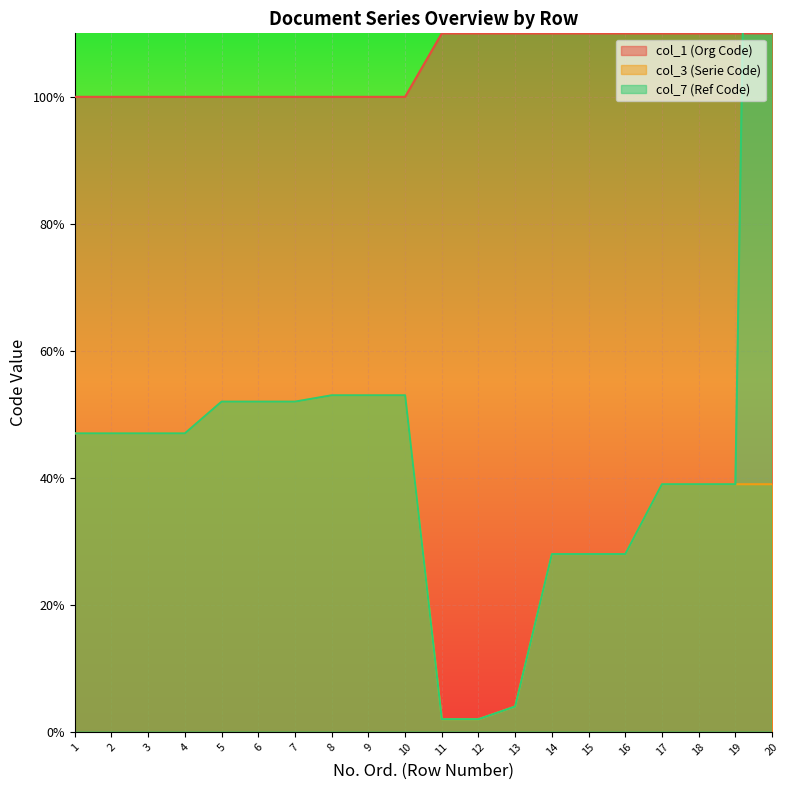

What is the value of the col_3 (Serie Code) point at the 11th from the left?

2